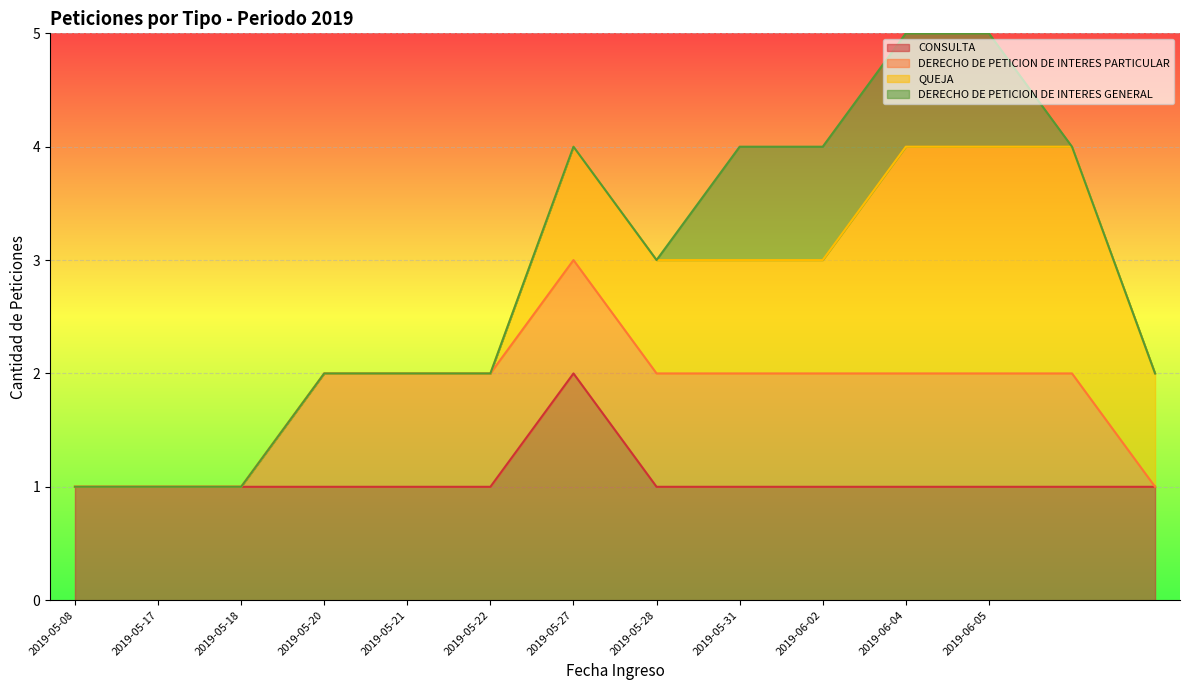

What is the lowest value of the CONSULTA series?

1